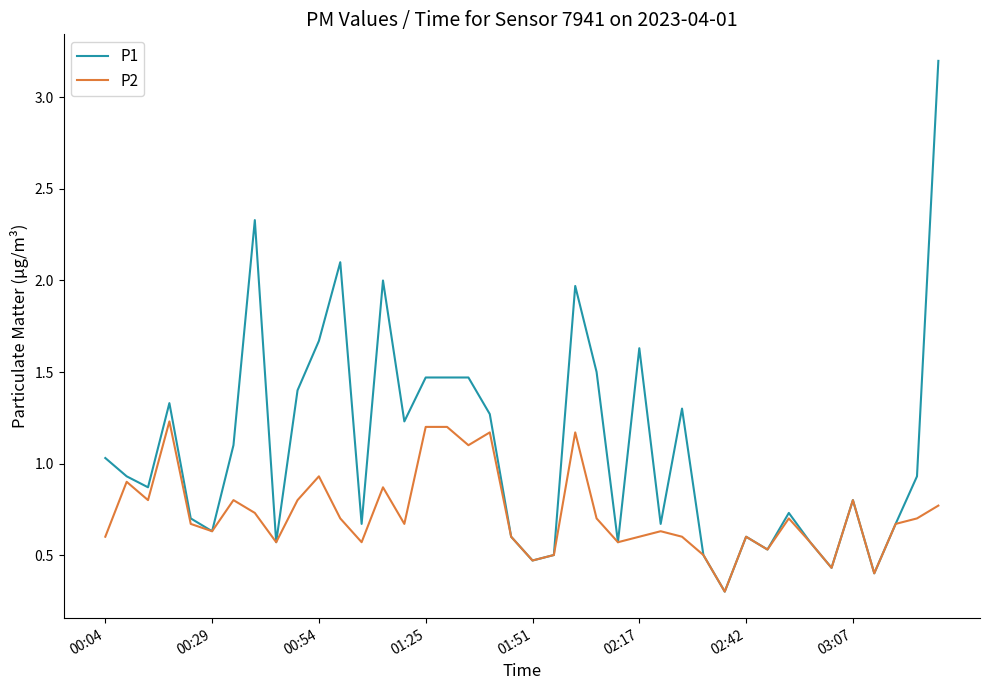

Which series has the largest total across all categories?

P1